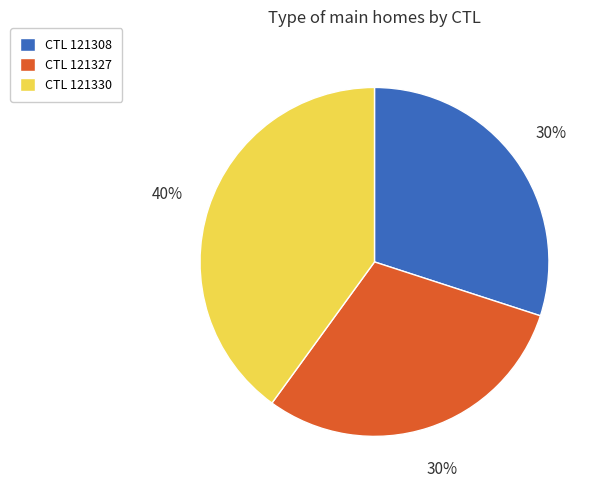

Is it true that CTL 121327 is 30% of the pie?

True